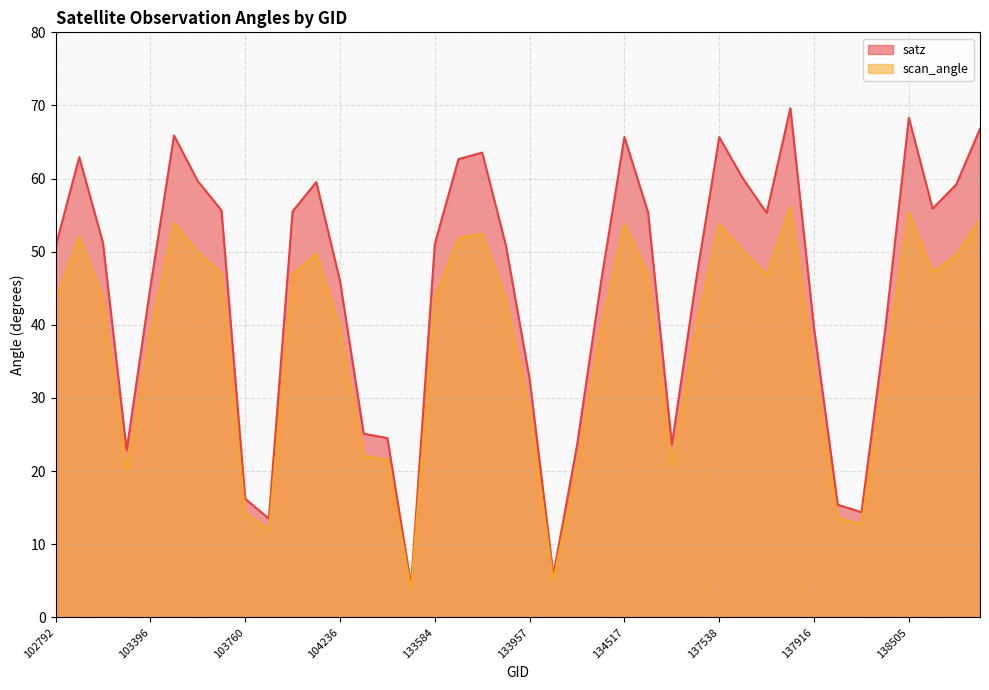

Which category has the lowest value in the scan_angle series?

133223